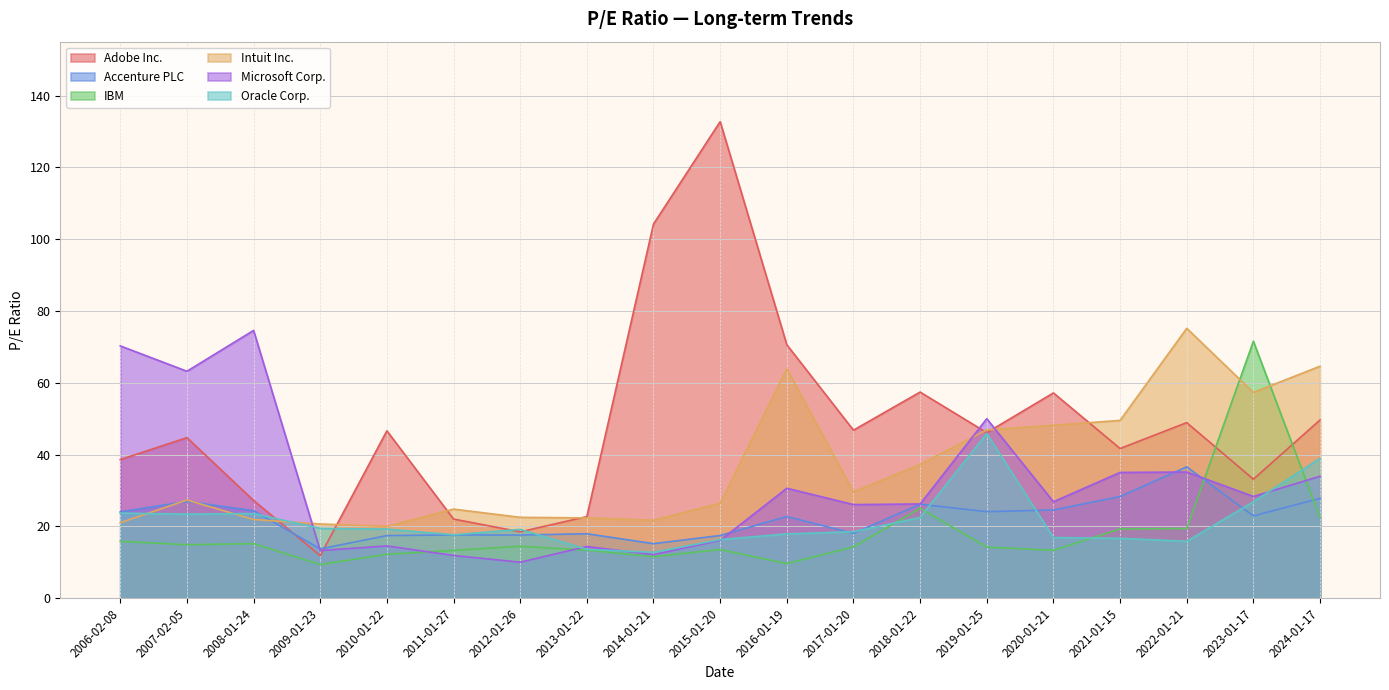

What is the average value of the Adobe Inc. series?

48.5